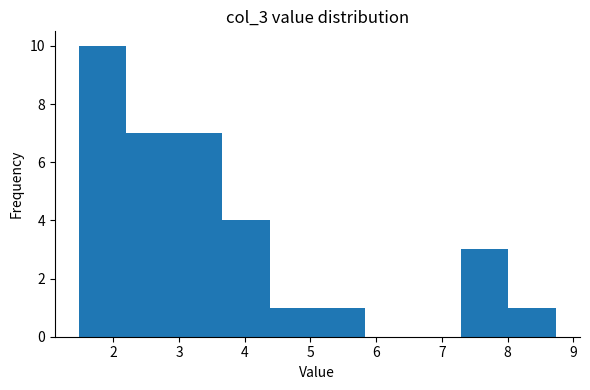

Which range on the x-axis has the tallest bar?

1.5 to 2.2